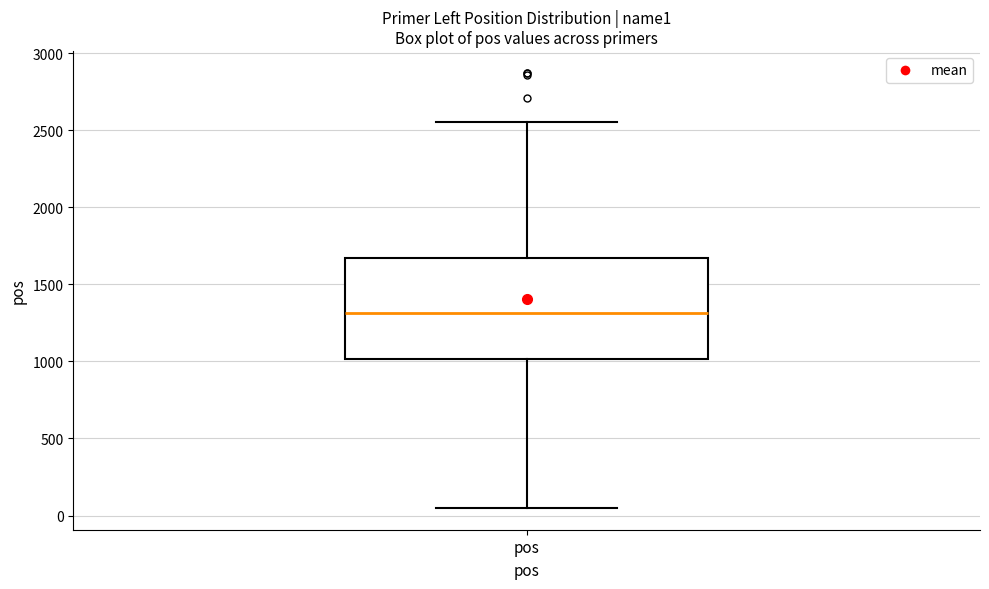

Where does the median line of the box for pos sit on the y-axis? The values are not printed on the chart, so give them approximately, as read against the axis.

1300